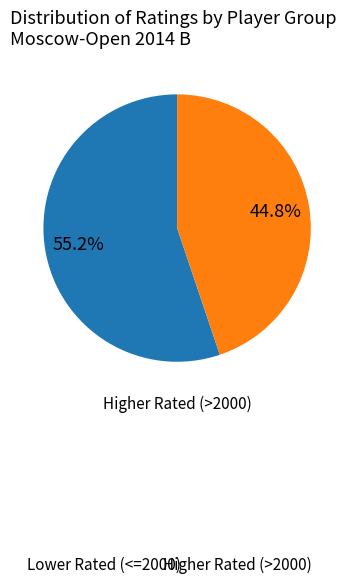

Does any single category account for the majority?

Yes